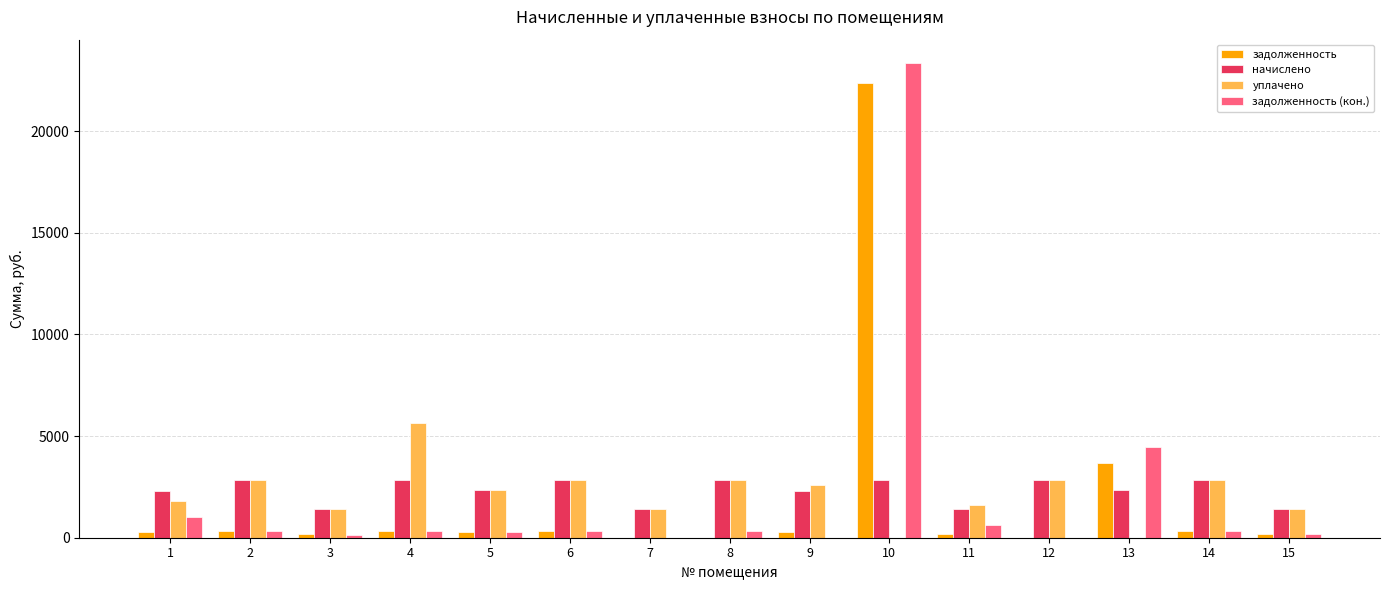

How many data points does each series have?

15